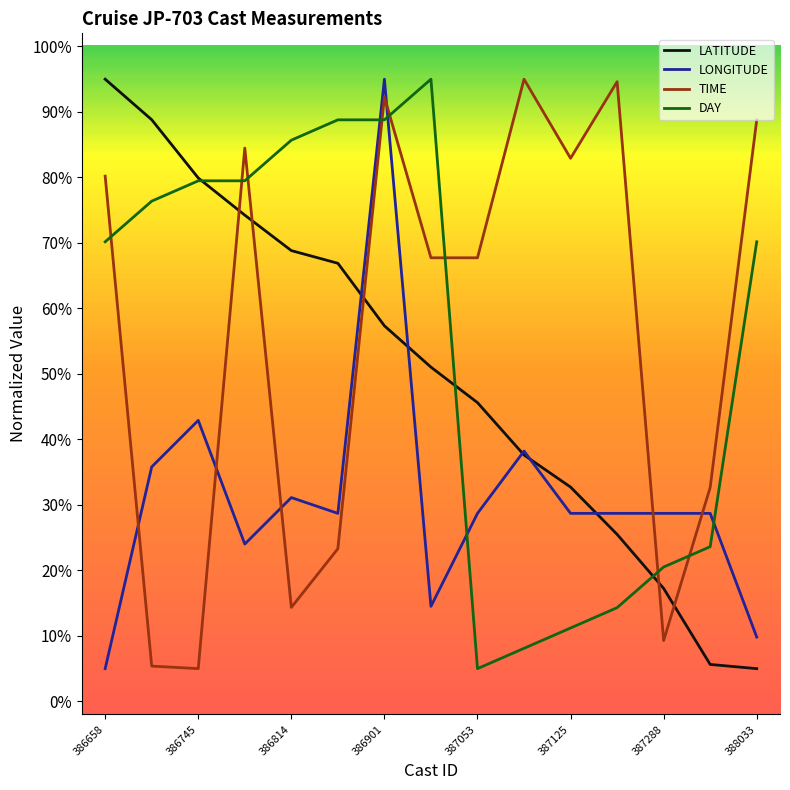

What is the maximum value shown in the chart?

95.0